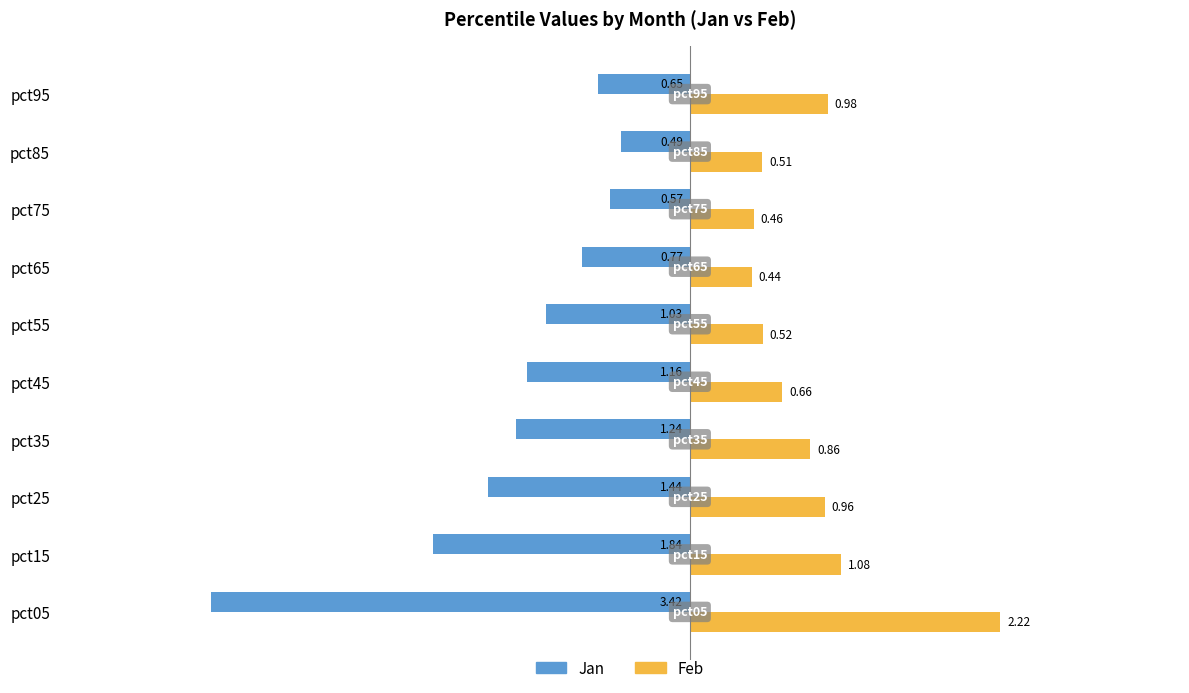

At how many categories does at least one series exceed -1?

10